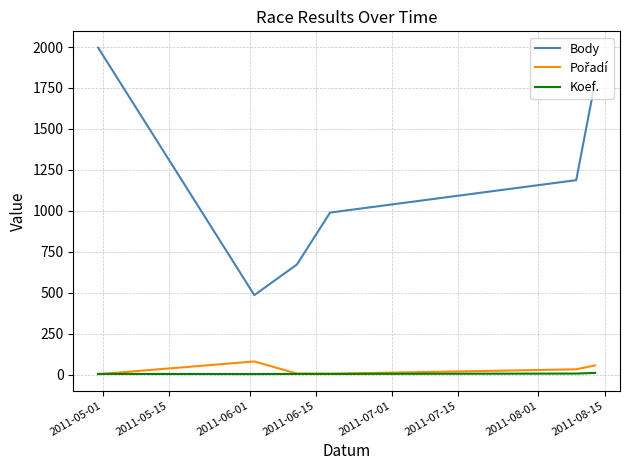

Which series has the largest total across all categories?

Body